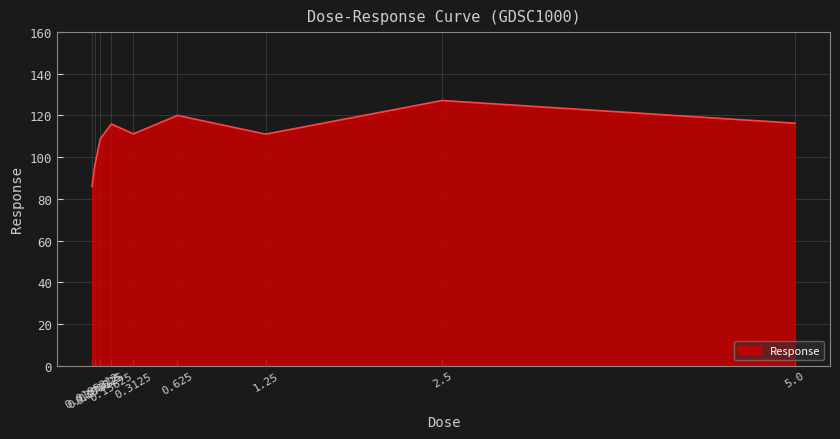

What is the minimum value shown in the chart?

85.9